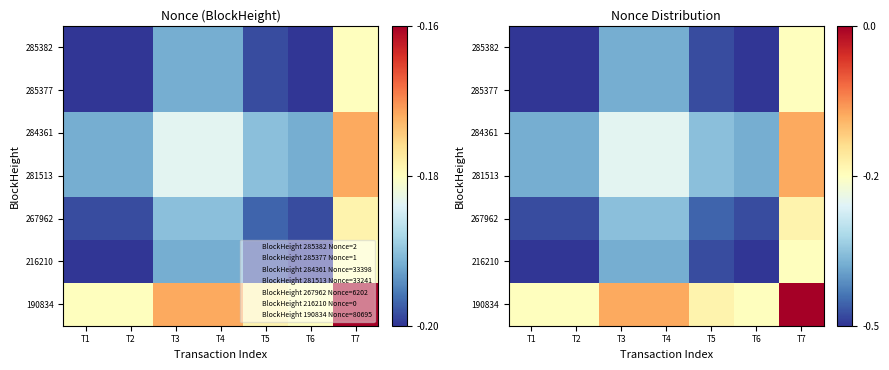

At which category is the sum across all series the highest?

T7